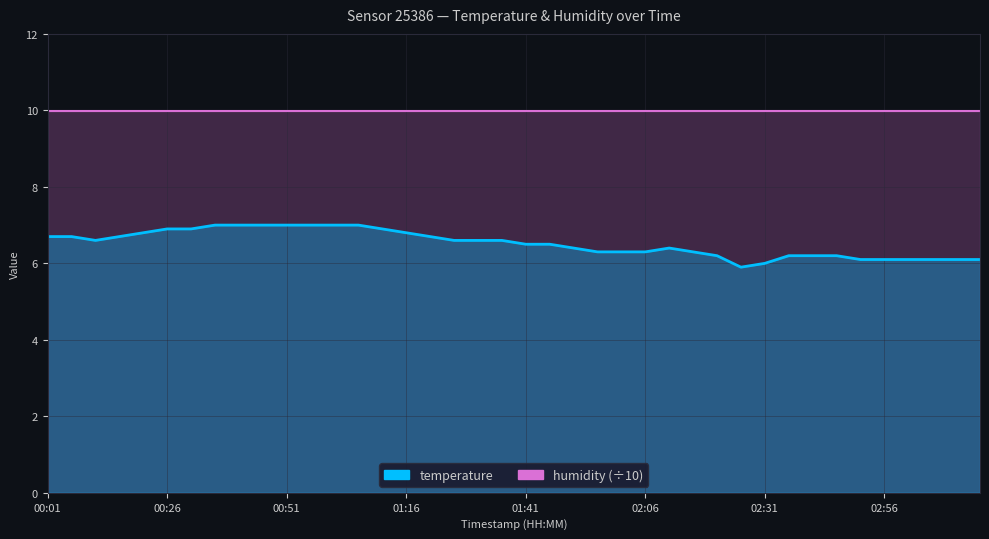

Read the value at 02:41.

6.2